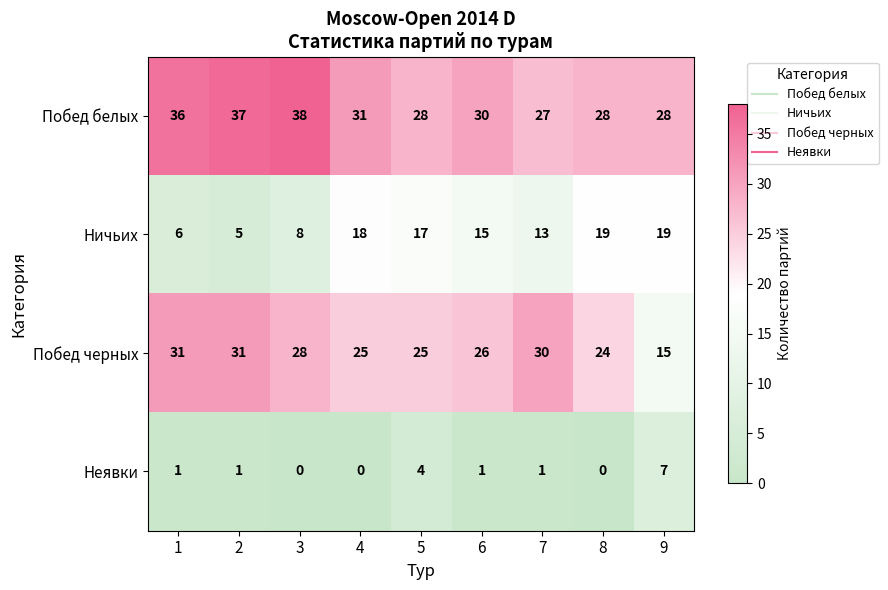

At which label is Побед белых closest to 32?

4